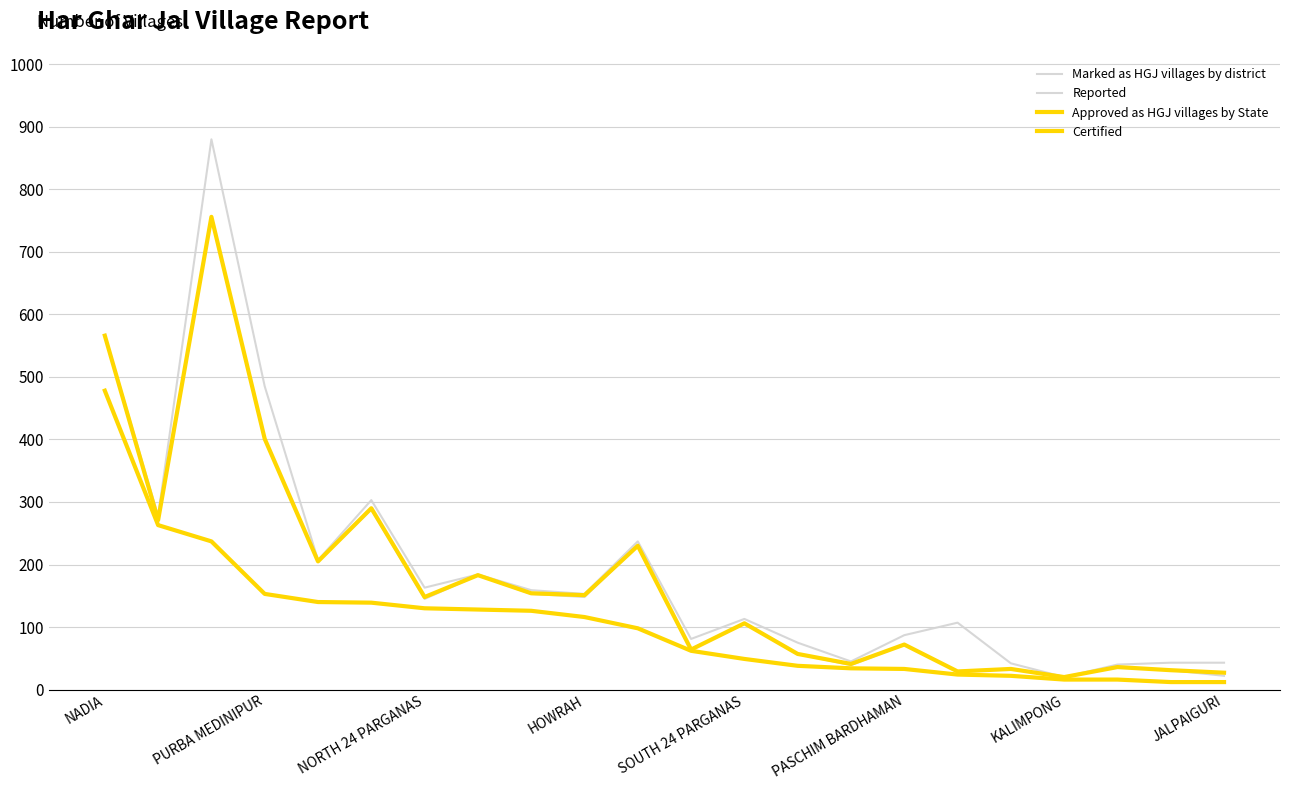

How many lines are shown in the chart?

4